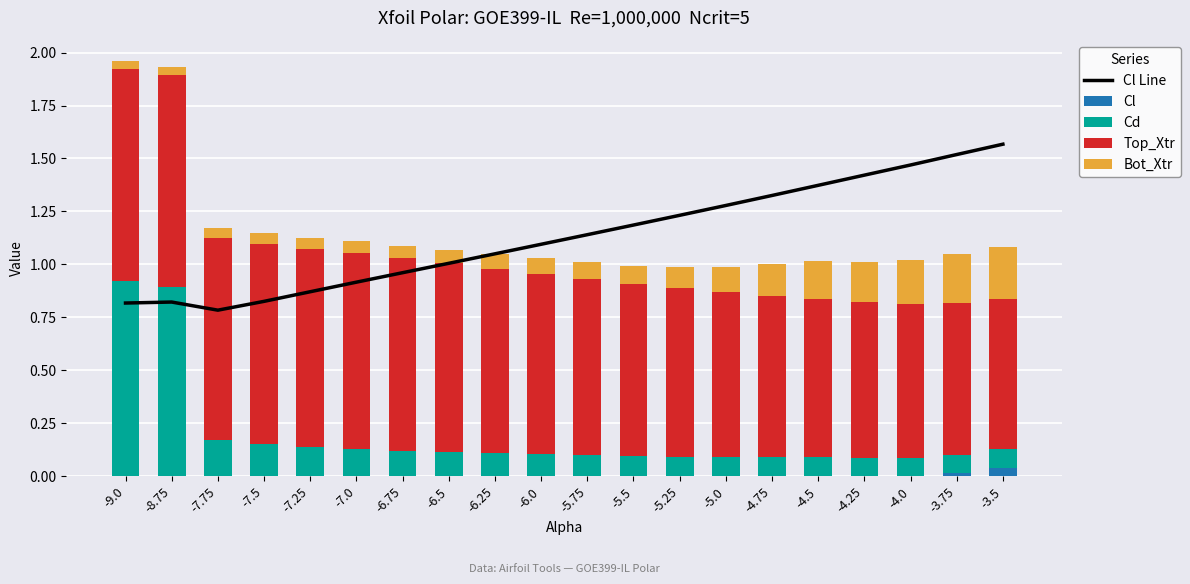

At which category does the chart reach its minimum across all series?

-9.0